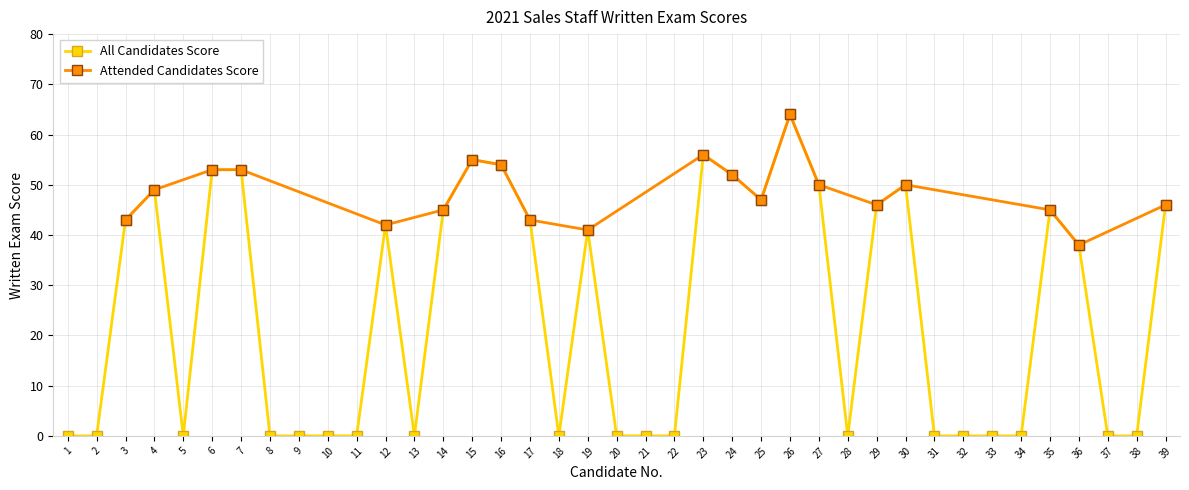

Between 12 and 13, which series saw the biggest shift?

Exam Score (All Candidates)